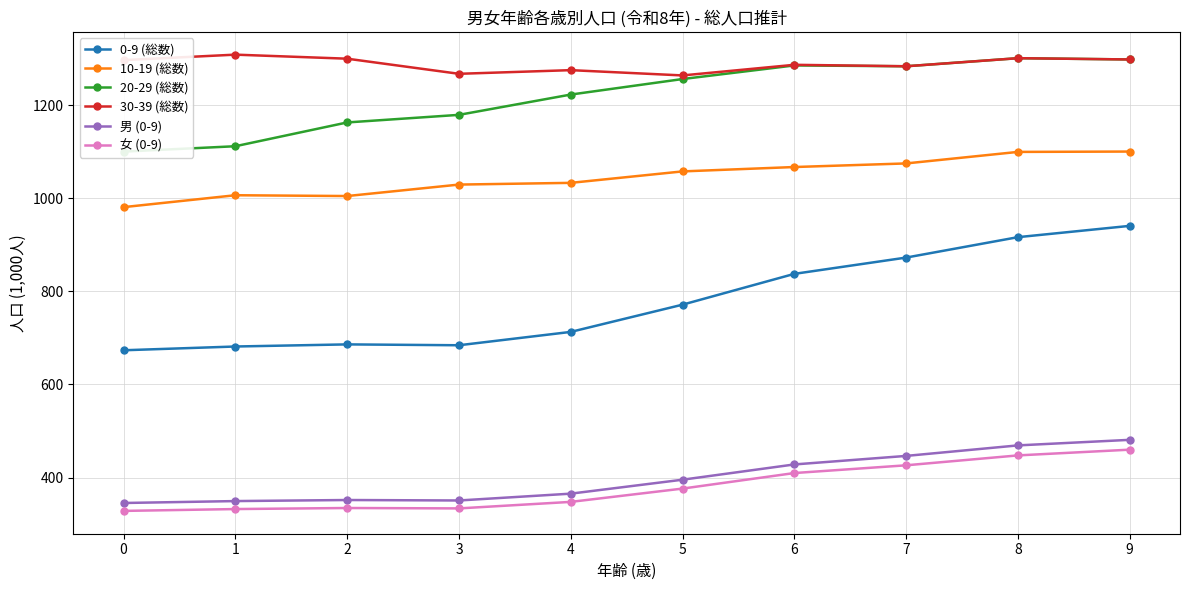

At which label does 30-39 (総数) reach its minimum?

5